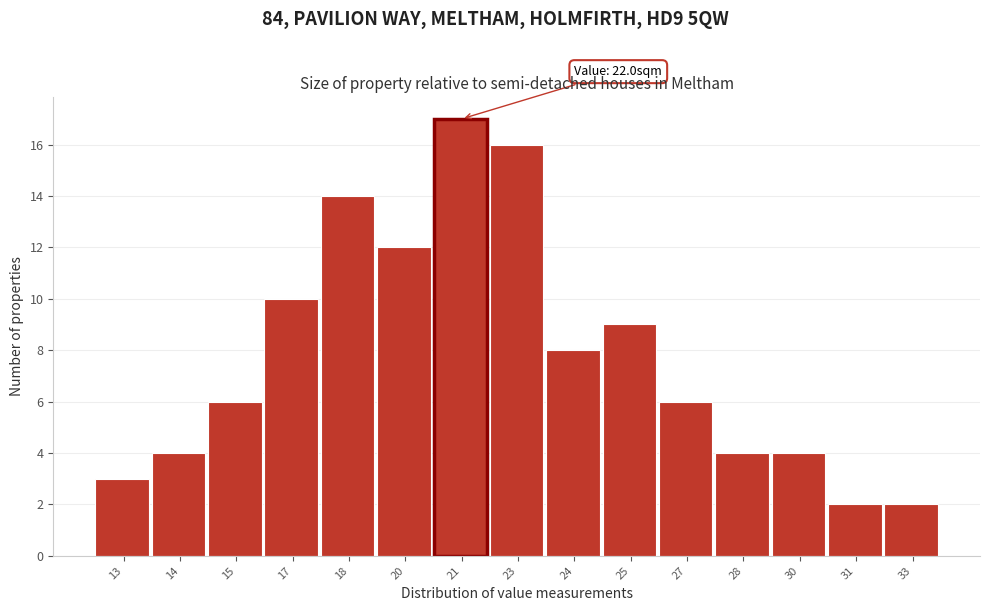

Reading left to right, extract all data points from this chart.

3	4	6	10	14	12	17	16	8	9	6	4	4	2	2